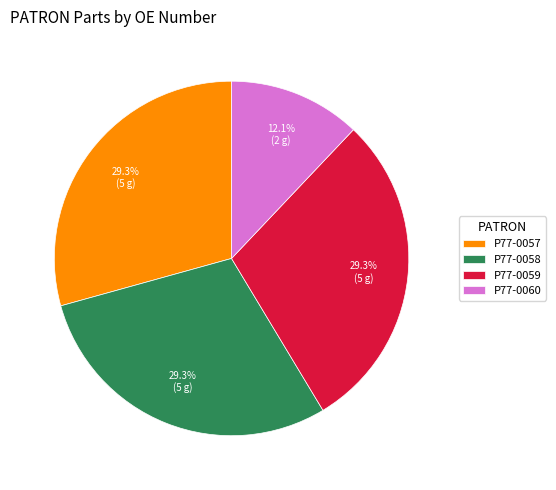

How many slices are in this pie chart?

4